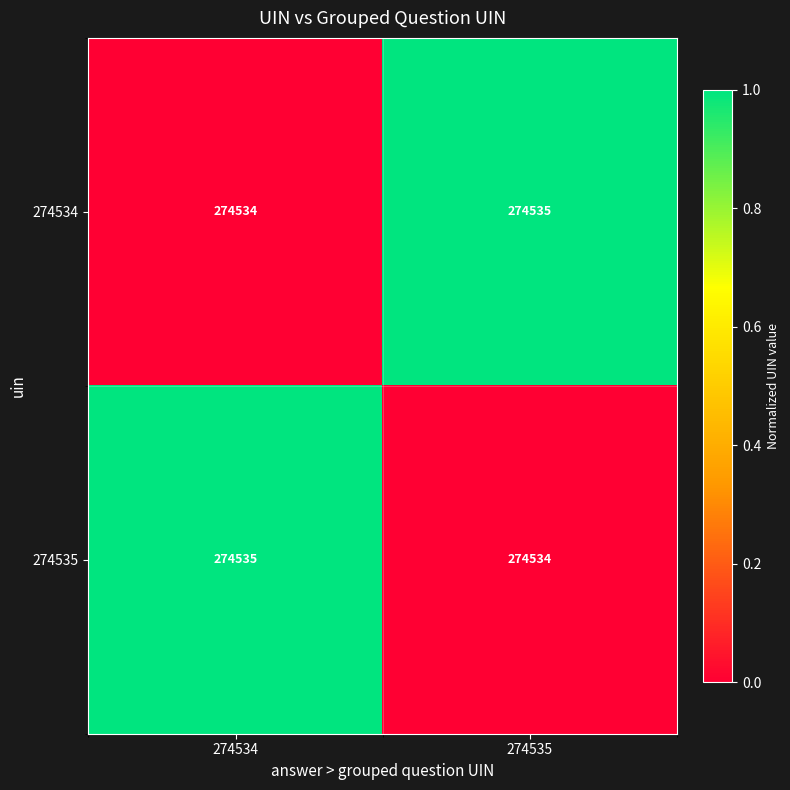

Is the value of 274534 at 274535 greater than the value of 274535 at 274535?

Yes